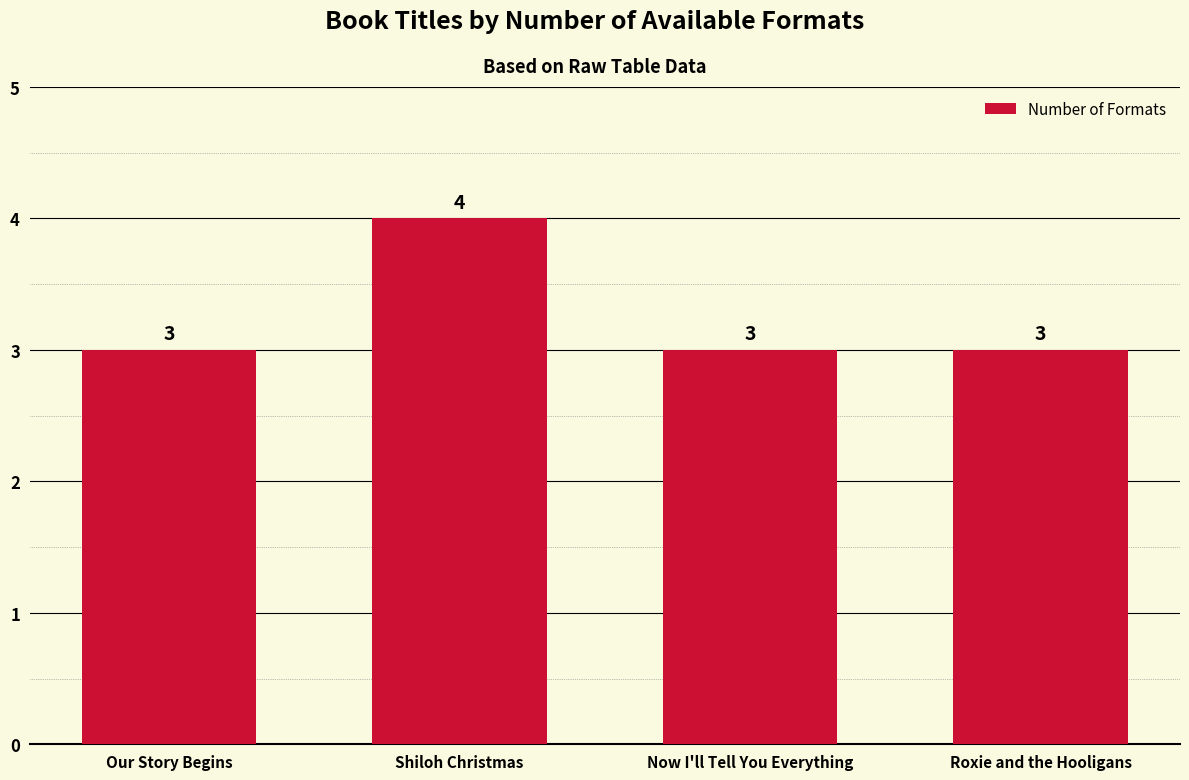

Are the bars horizontal?

No